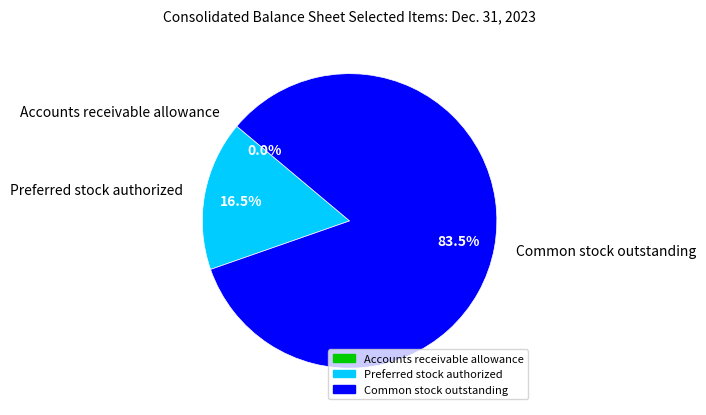

What is the largest slice in the pie chart?

Common stock outstanding